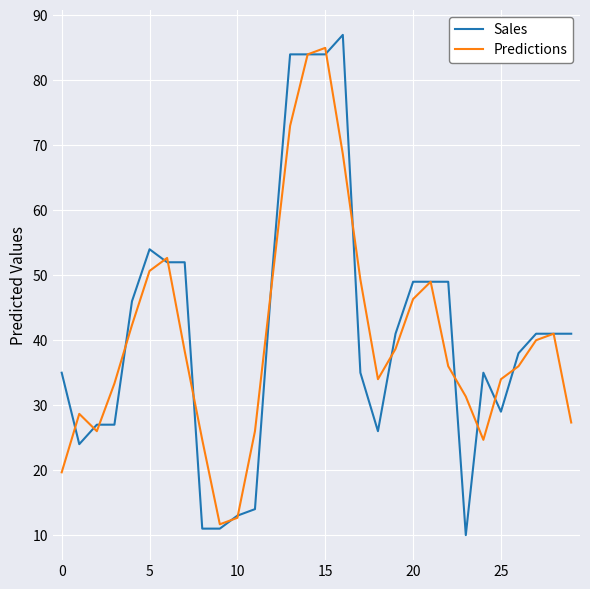

In Predictions, how many points are lower than both neighbors (excluding endpoints)?

4